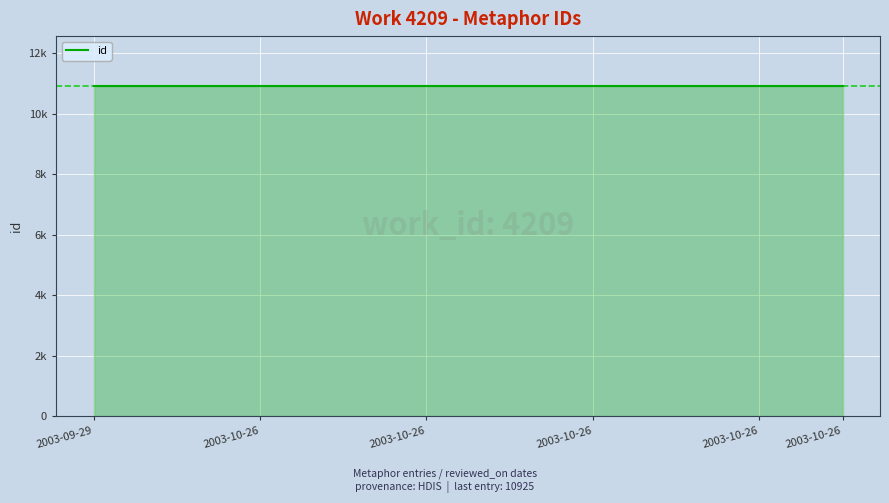

Is it true that the value at 2003-10-26 is 10924?

True